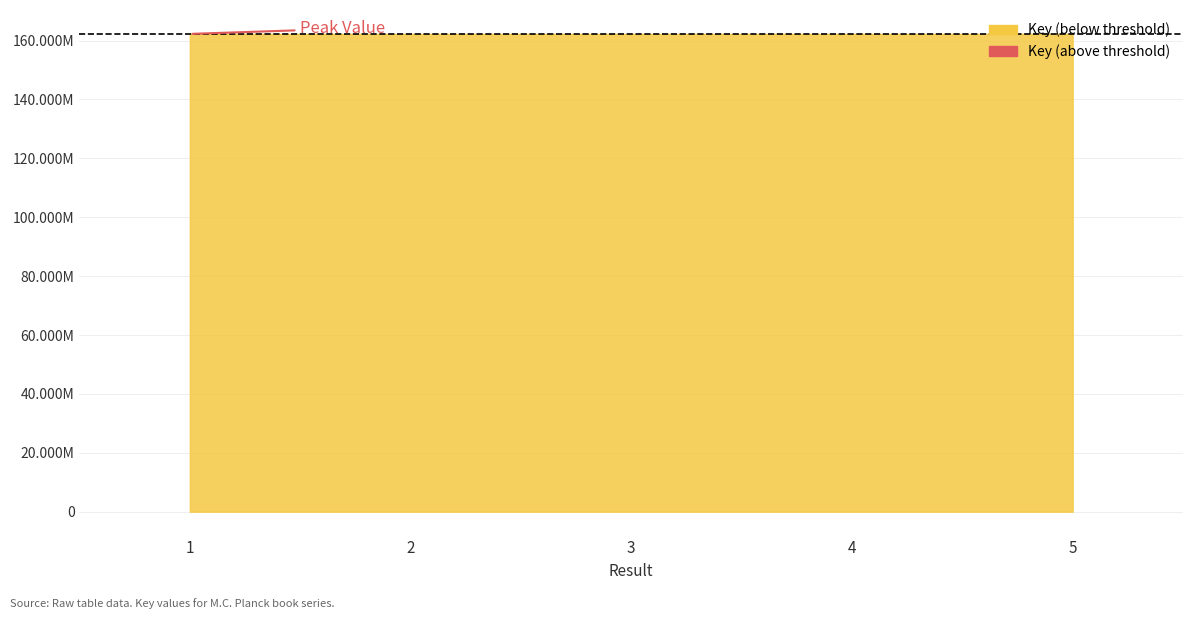

What is the ratio of the value at 2 to the value at 1?

1.0